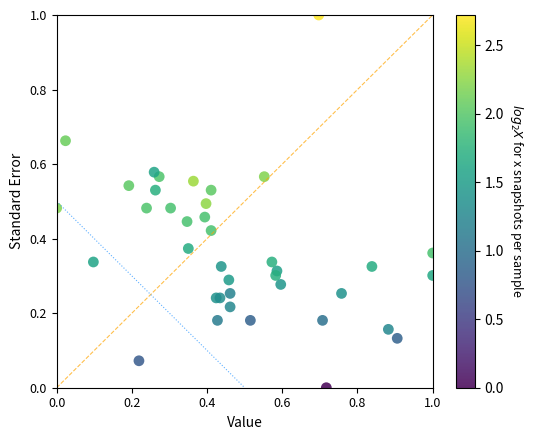

What is the range of X values (max minus min)?

1.0